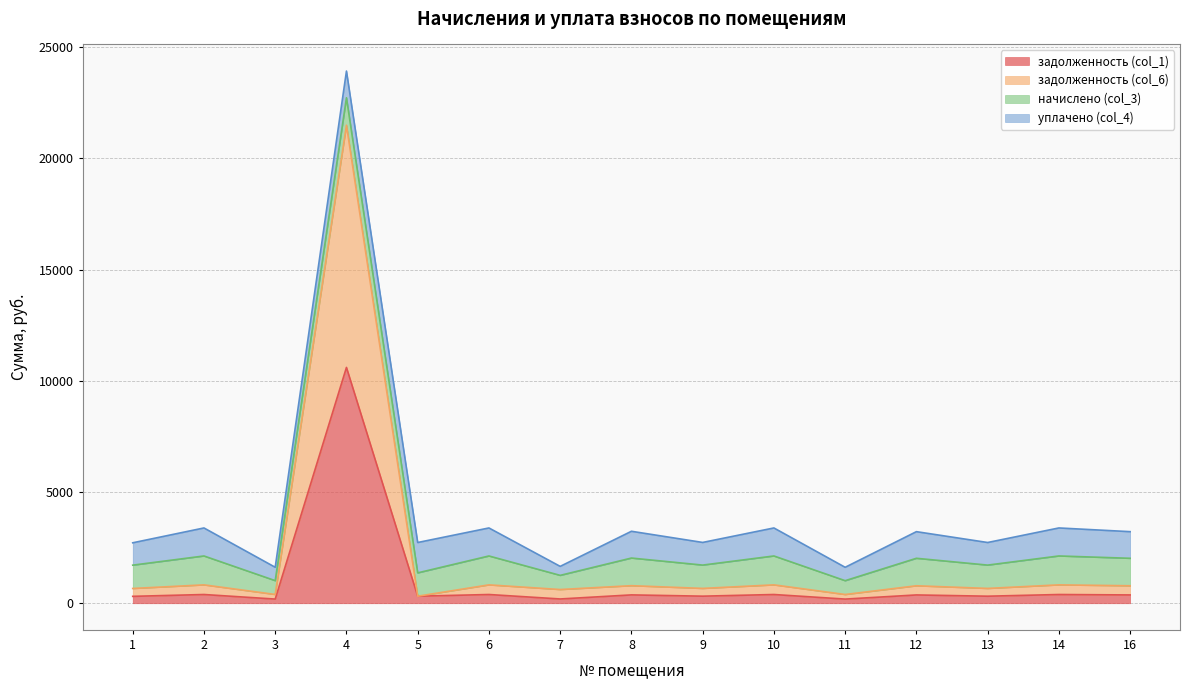

At how many categories does at least one series exceed 13249?

1